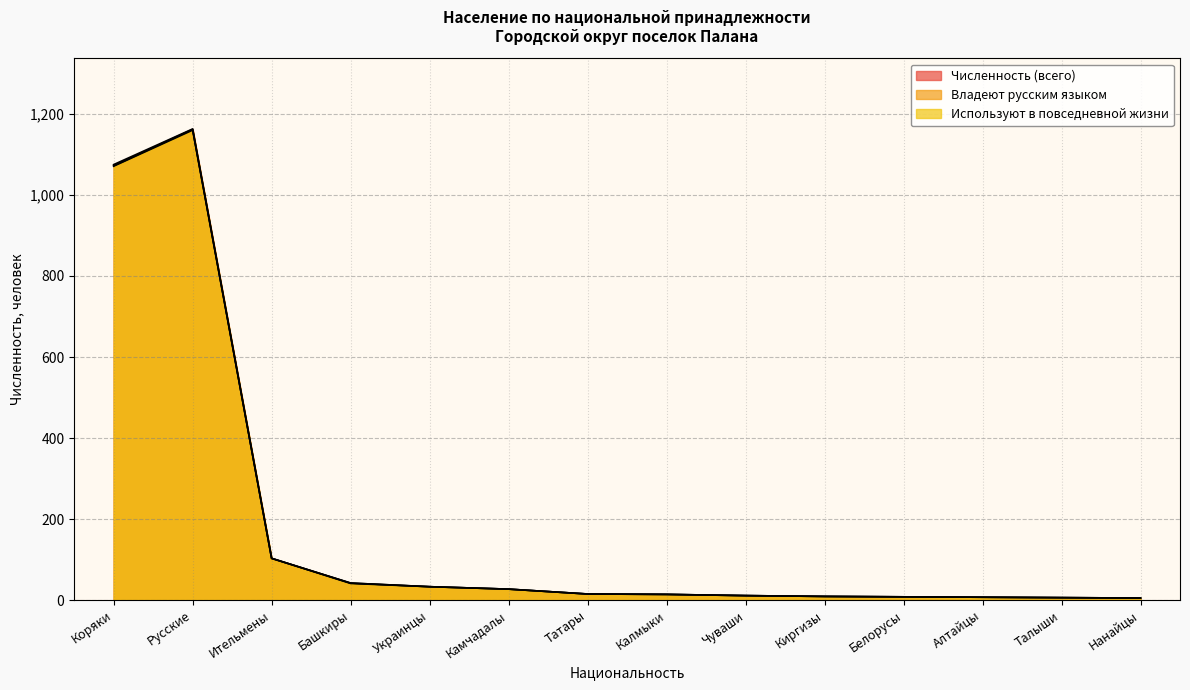

True or false: Используют в повседневной жизни and Владеют русским языком cross at least once.

False